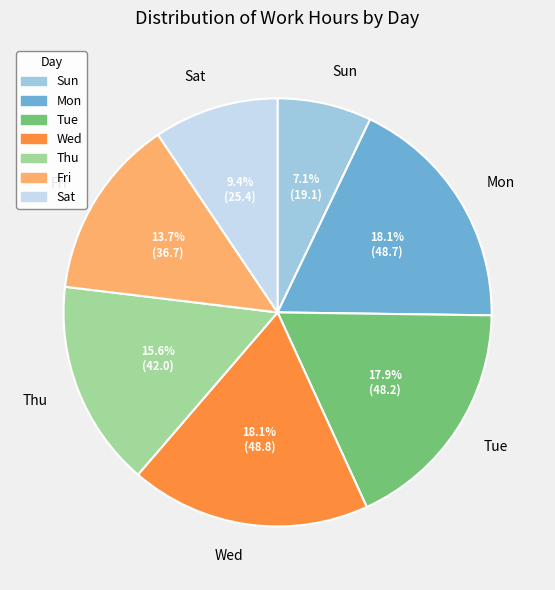

Which slice is the smallest?

Sun